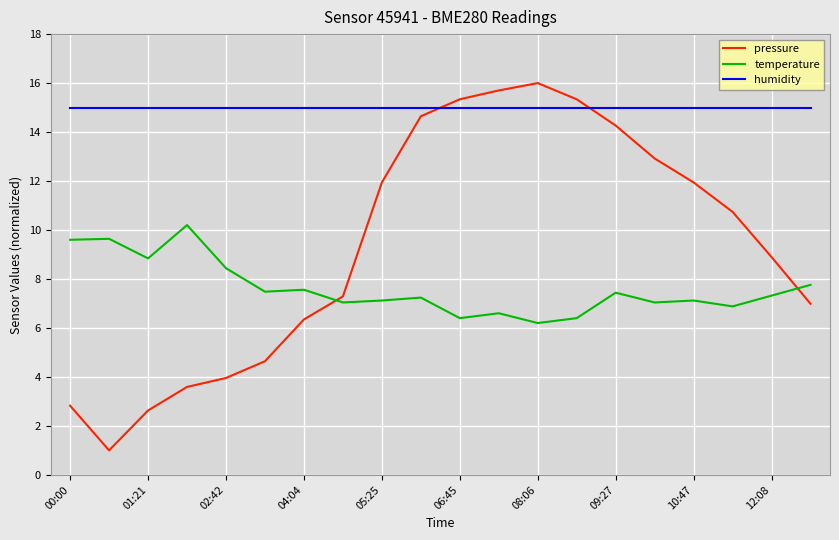

Which series has the largest total across all categories?

humidity